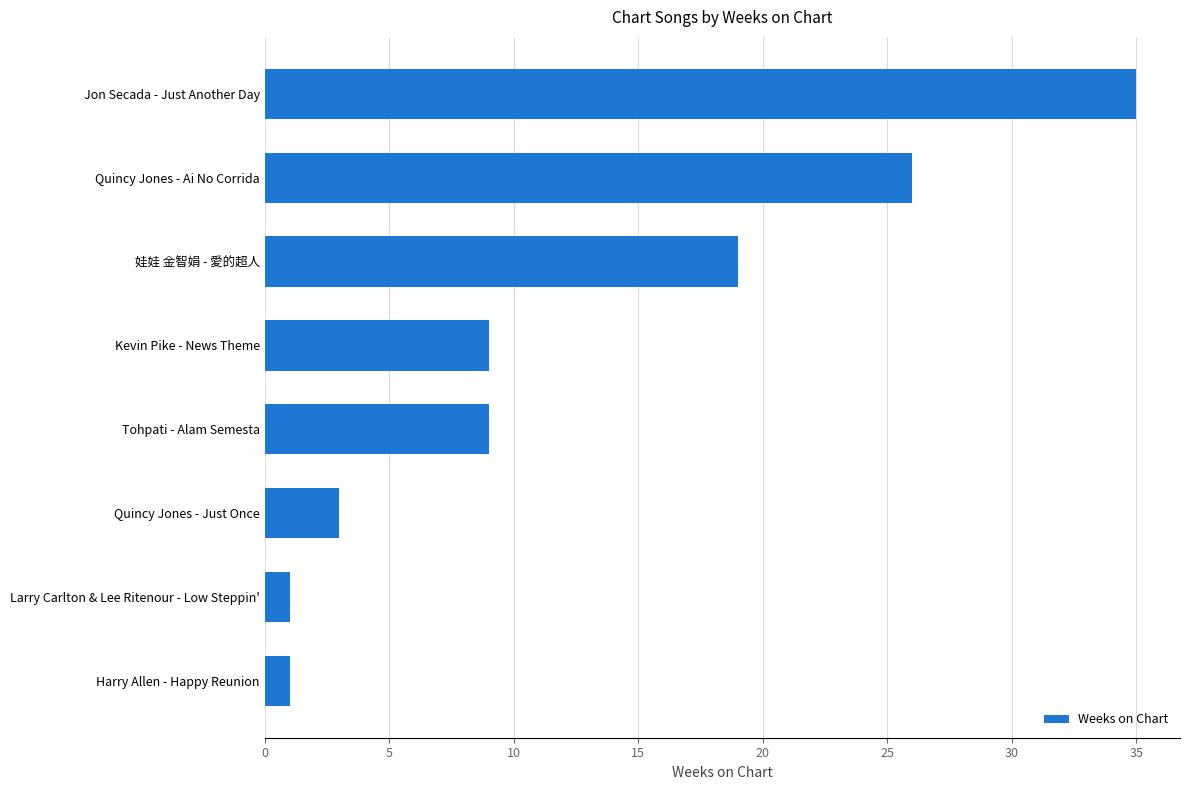

What is the difference between the values at Quincy Jones - Ai No Corrida and Jon Secada - Just Another Day?

9